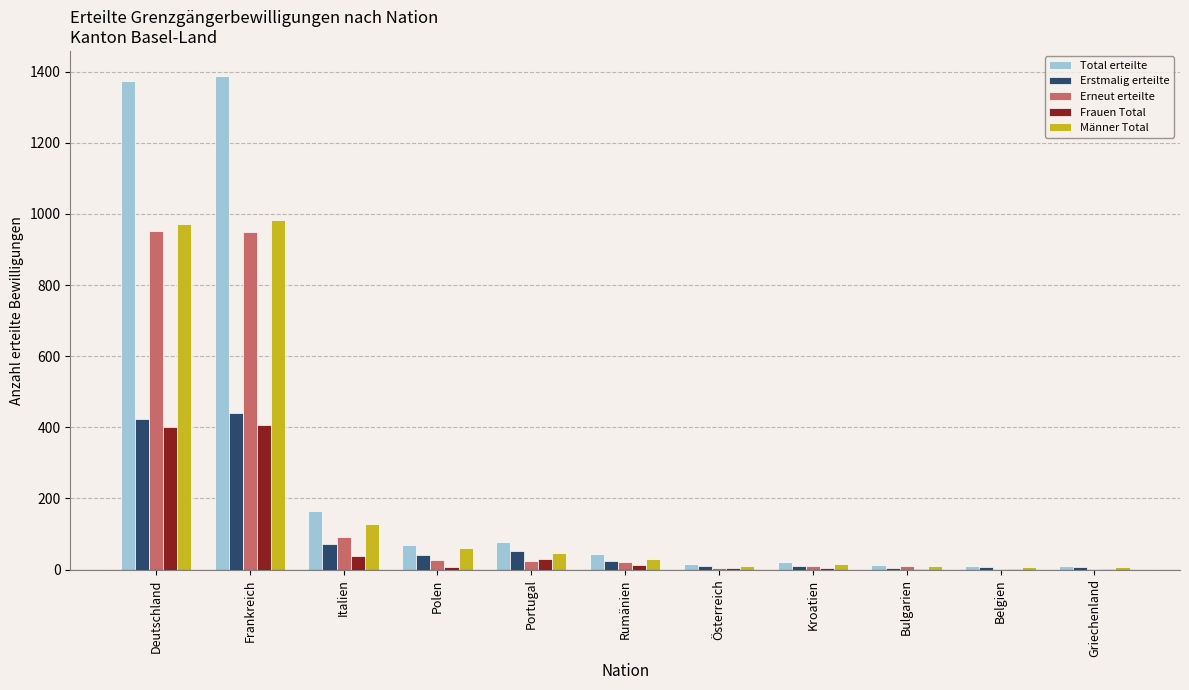

What is the sum of the Erstmalig erteilte values at Deutschland and Polen?

463